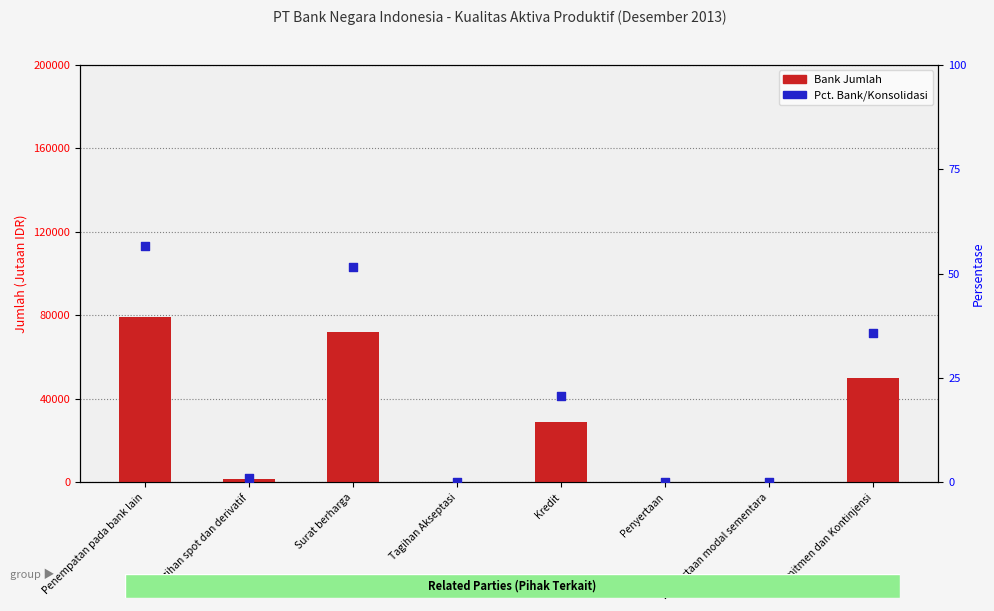

Which series has the largest Y range (max minus min)?

Bank Jumlah